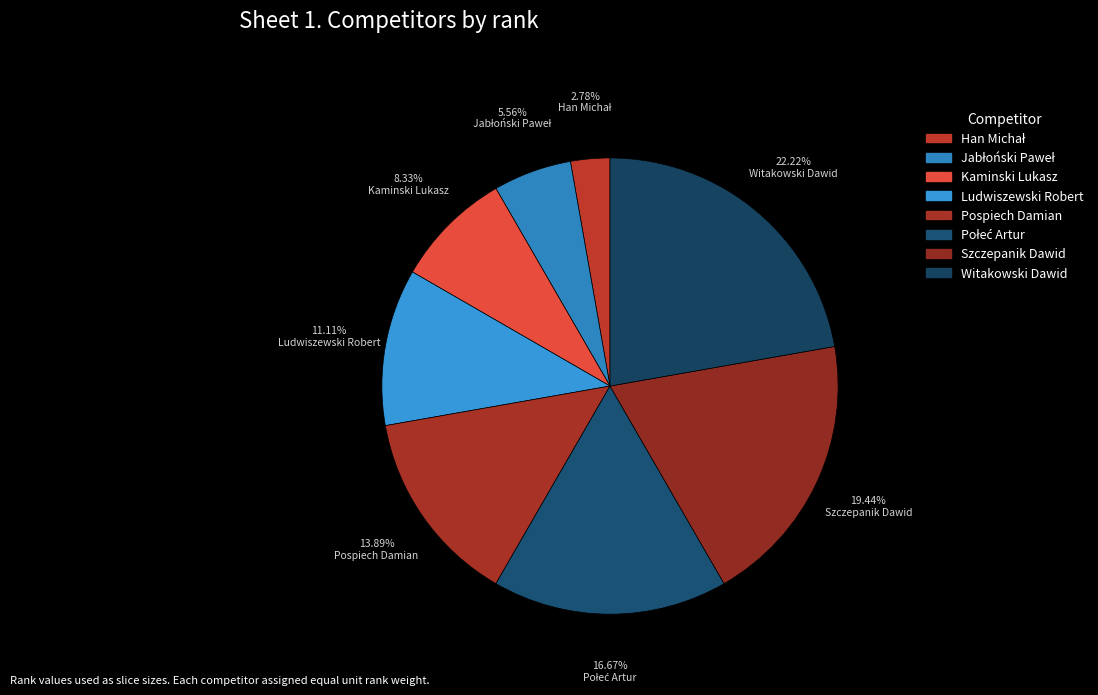

Which slice is the smallest?

Han Michał